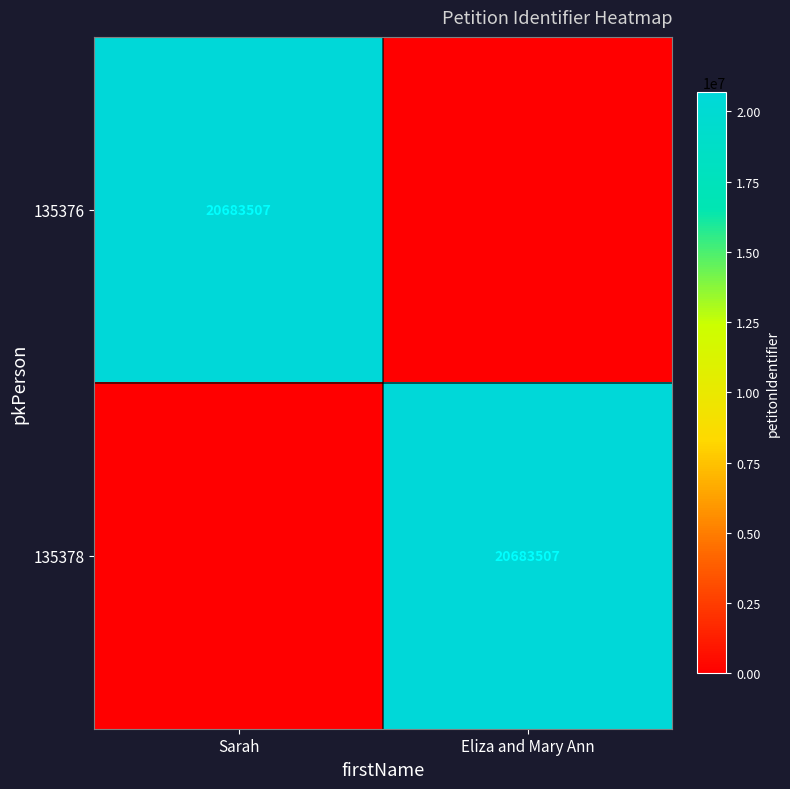

The value of 135376 at Sarah is 20683507. True or false?

True